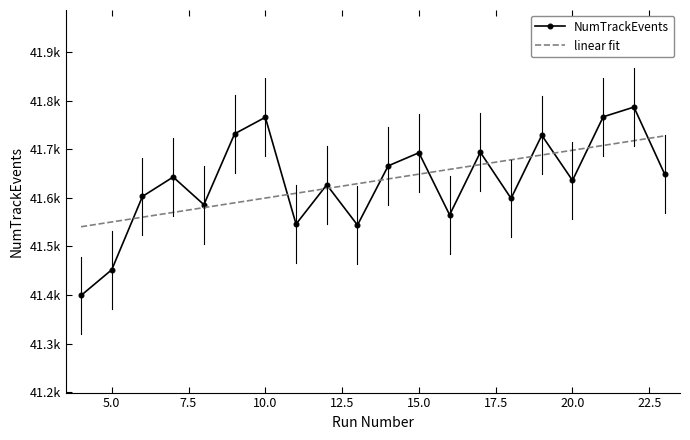

Which series has the largest range (max minus min)?

NumTrackEvents